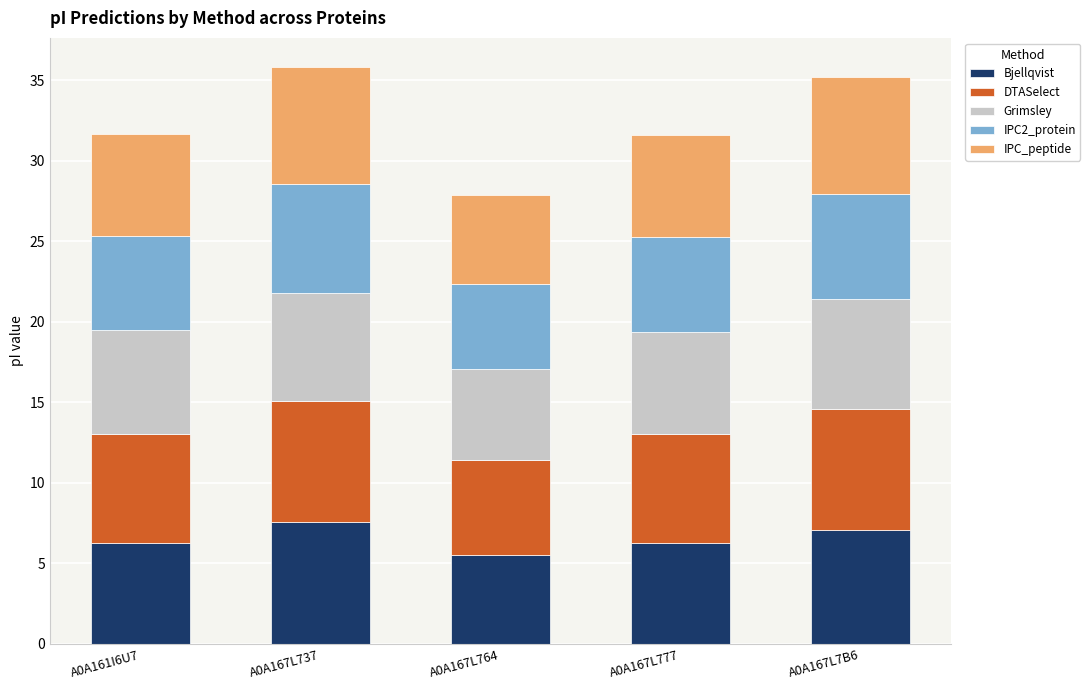

What is the sum of the Bjellqvist values at A0A167L737 and A0A167L777?

13.8